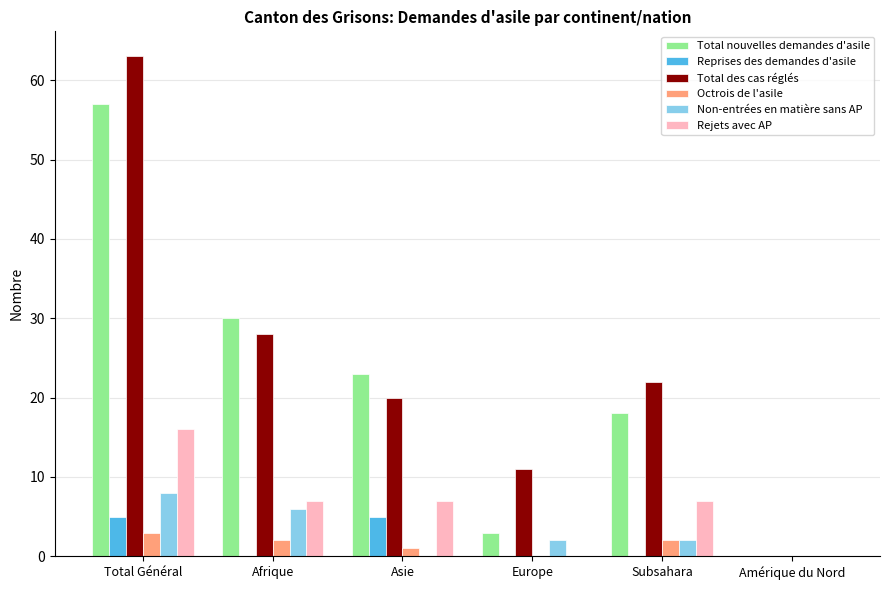

The Rejets avec AP series shows 7 at Afrique. True or false?

True